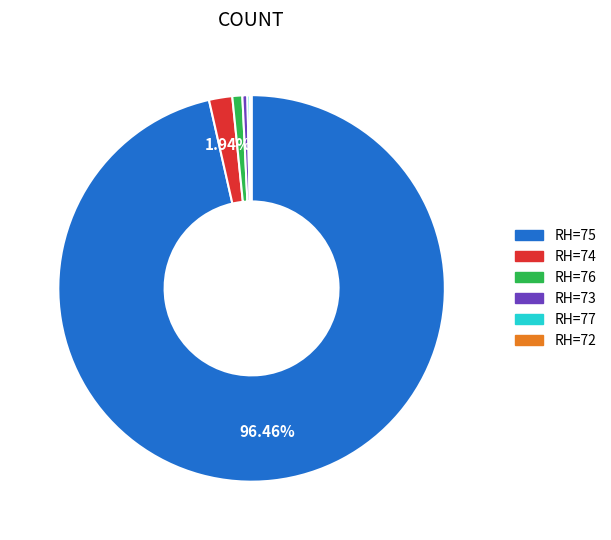

Does RH=75 represent more than half of the total?

Yes